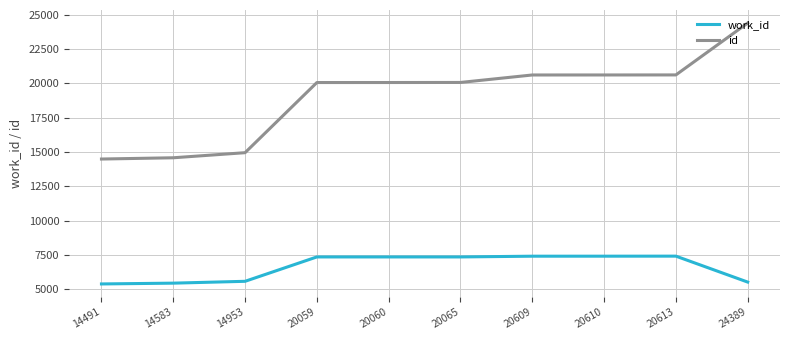

What is the difference between the highest and lowest values at 20060?

12695